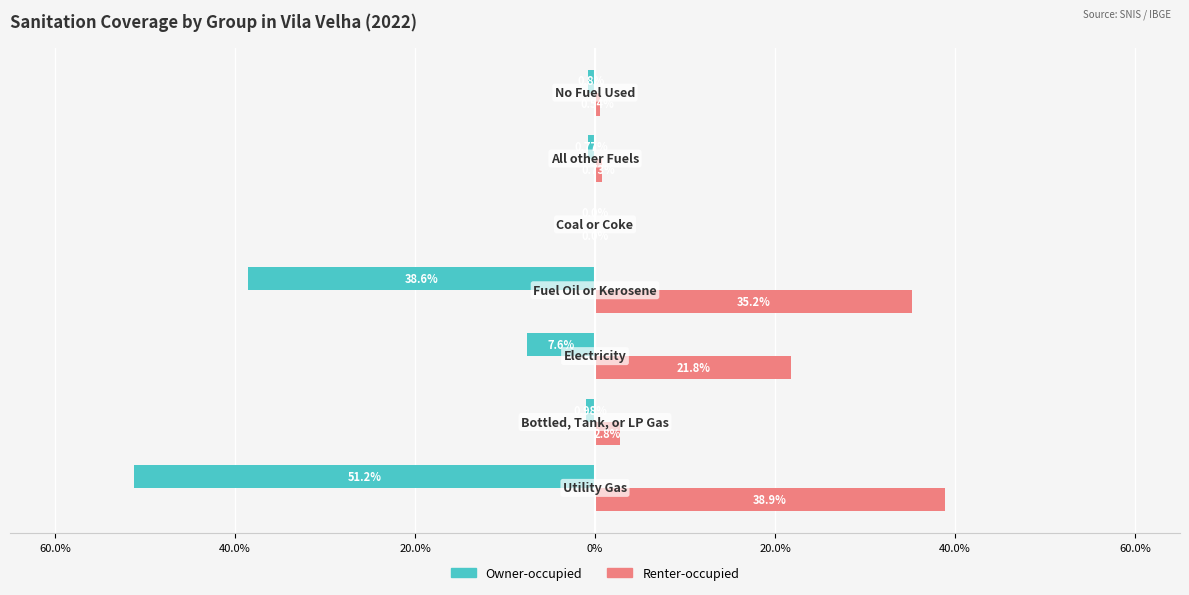

What are all the series names shown in the legend?

Owner-occupied, Renter-occupied